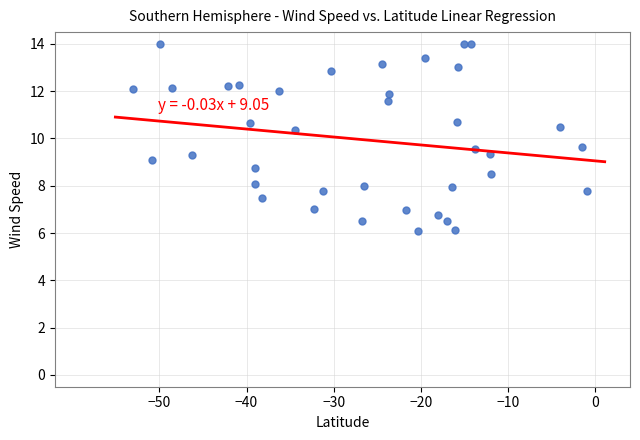

What is the range of X values (max minus min)?

52.1